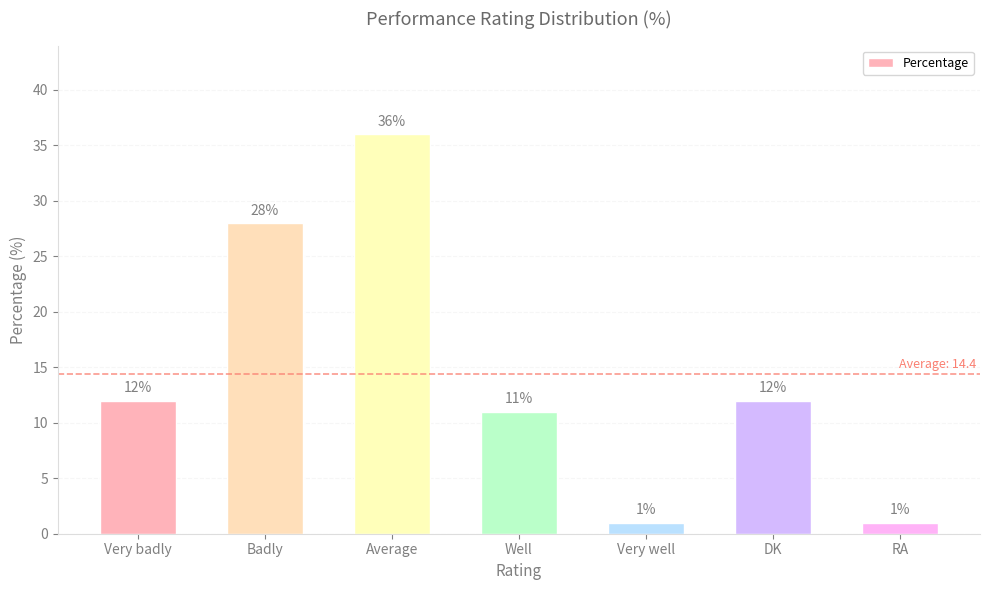

What is the minimum value shown in the chart?

1